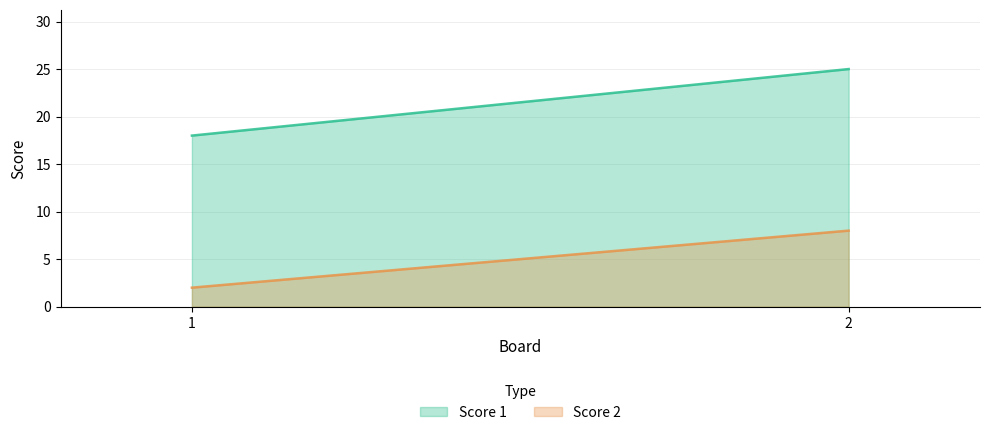

How many series are shown in this chart?

2